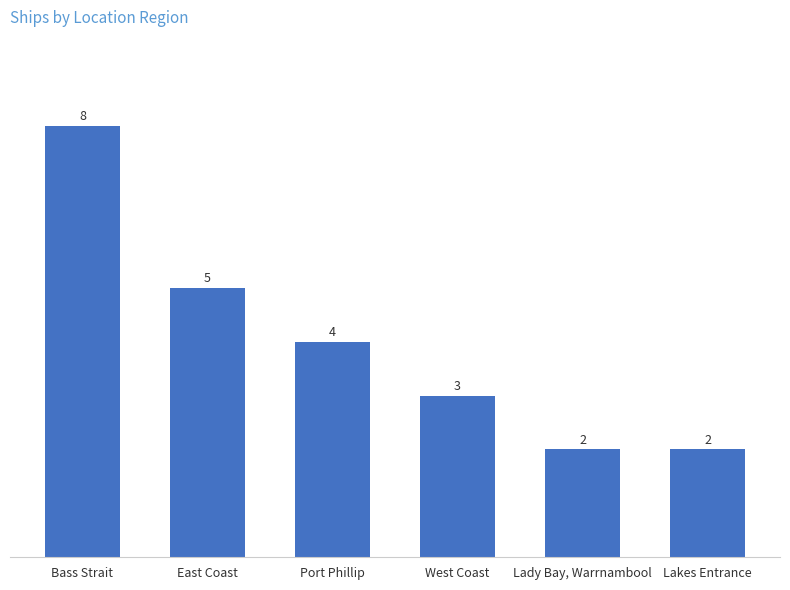

Reading left to right, list all the values displayed in this chart.

8	5	4	3	2	2